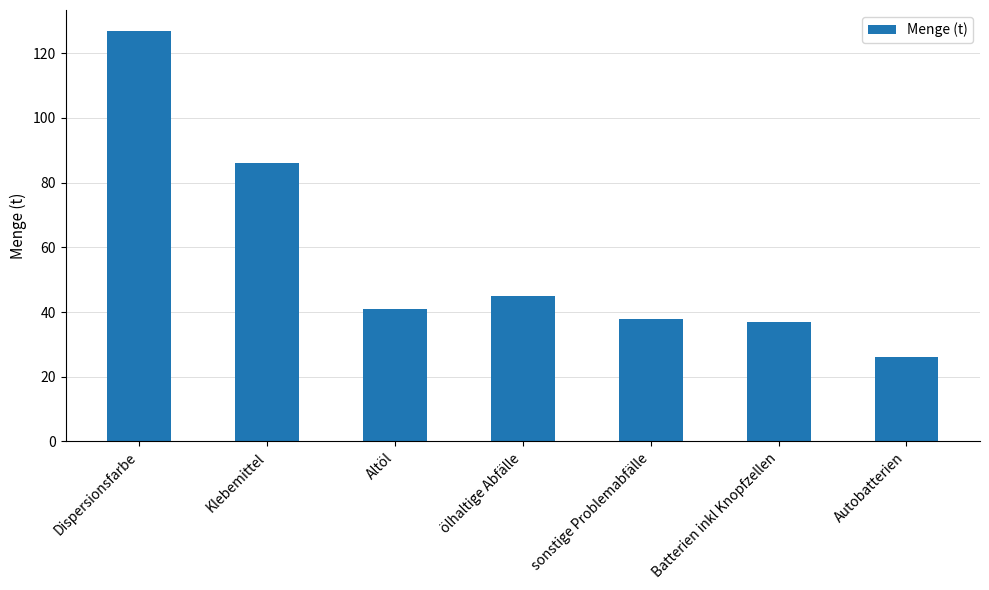

Approximately how many times larger is the value at sonstige Problemabfälle compared to Dispersionsfarbe?

0.3